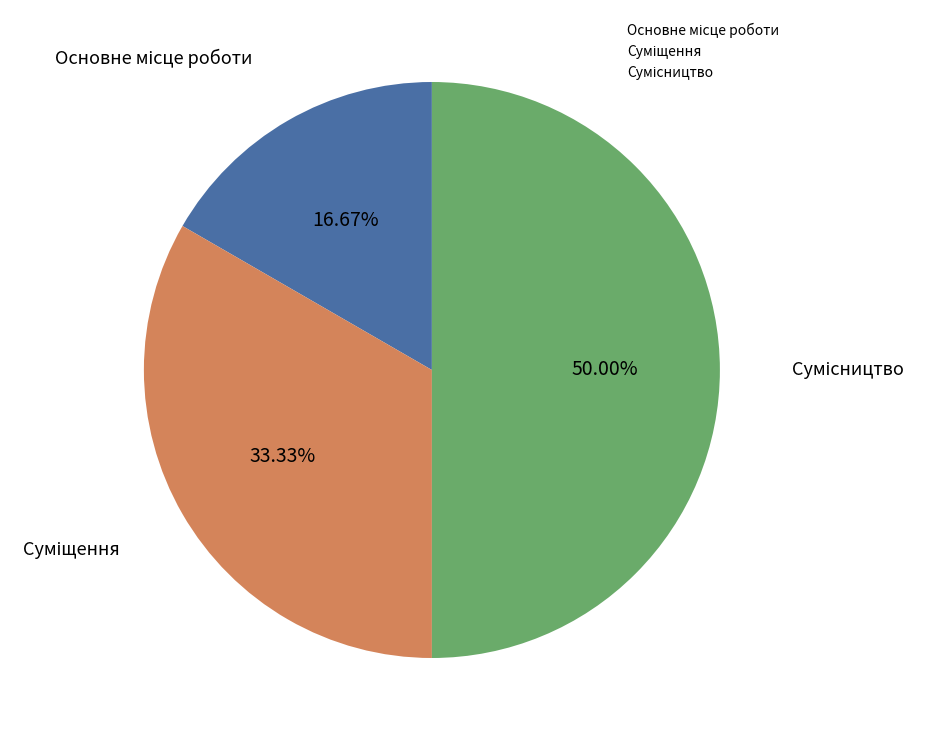

The Основне місце роботи slice represents 5% of the pie. True or false?

False